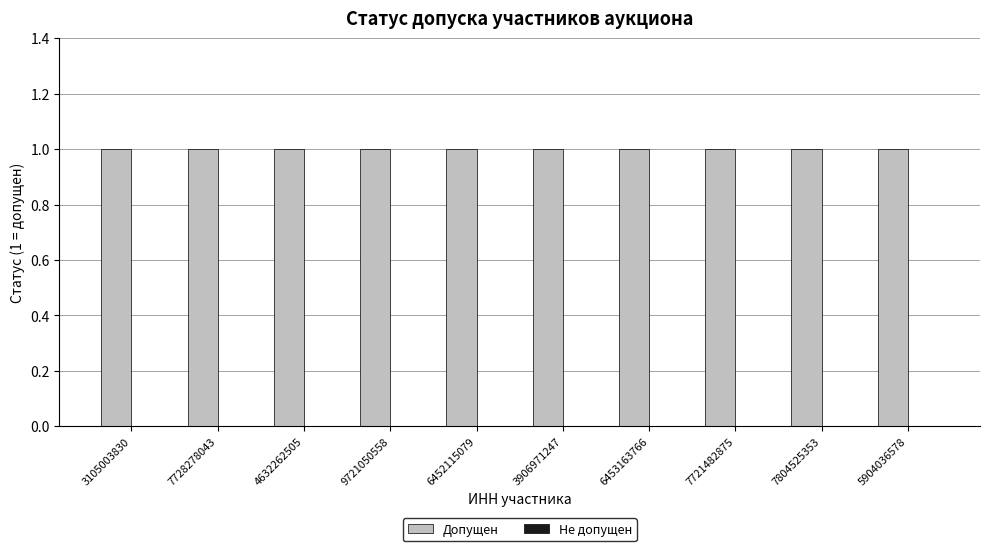

The Допущен series shows 1 at 9721050558. True or false?

True